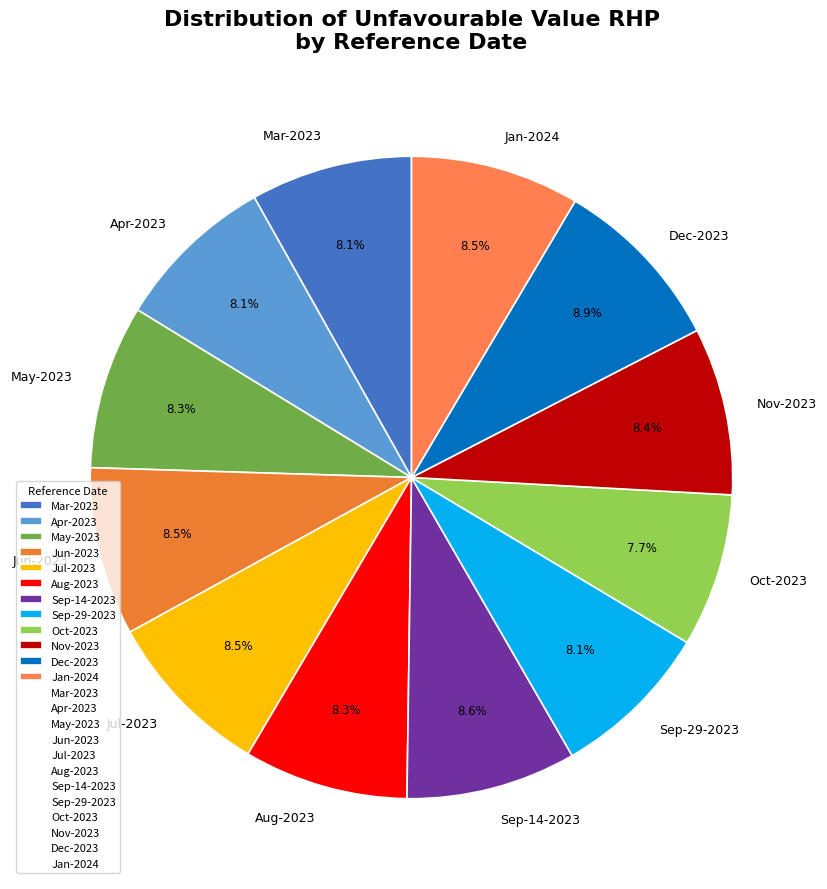

Approximately how many times larger is the value at May-2023 compared to Jul-2023?

1.0